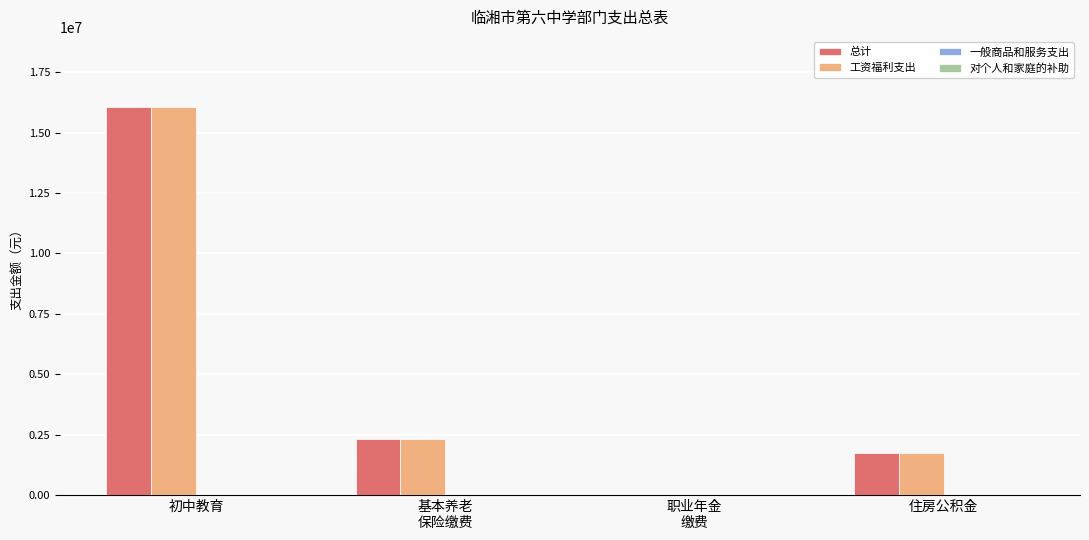

At which label does 工资福利支出 reach its peak?

初中教育